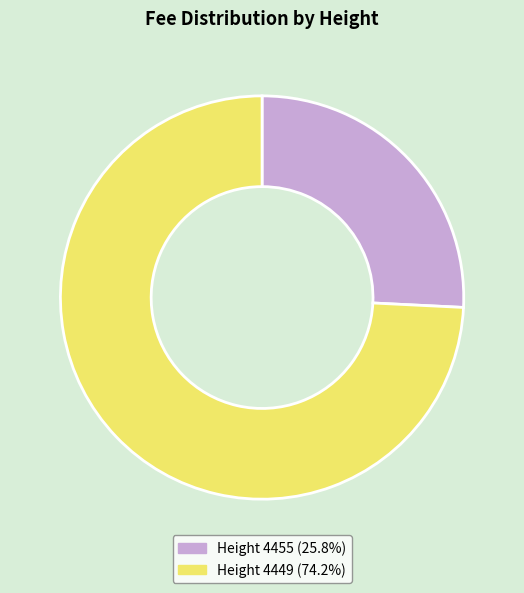

Approximately how many times larger is the value at Height 4455 (25.8%) compared to Height 4449 (74.2%)?

0.3